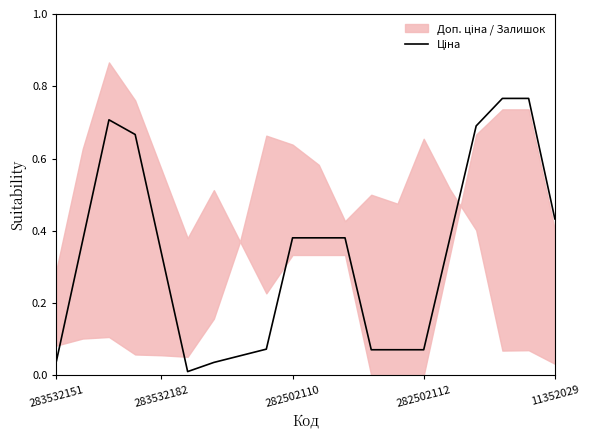

Where is the data nearest to the value 0?

5